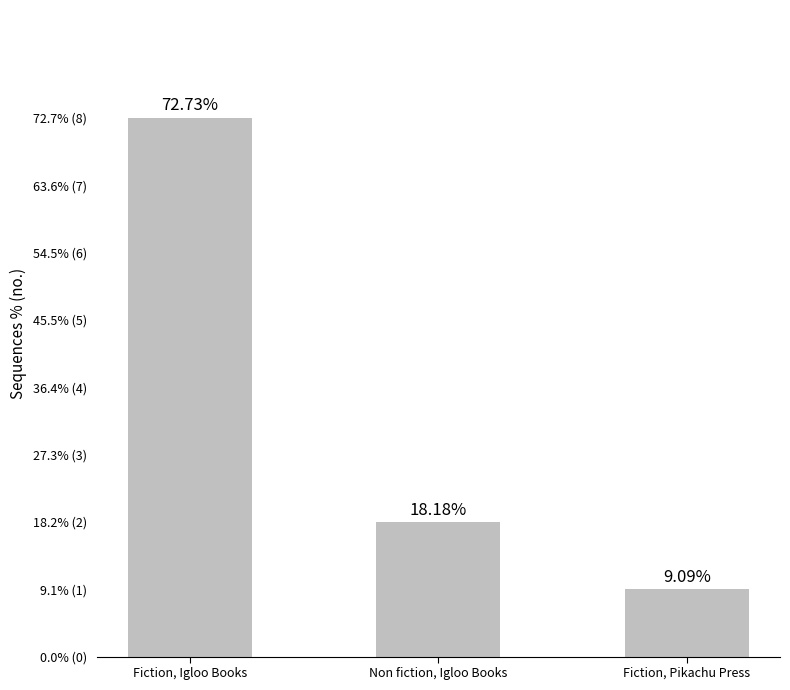

Does the chart contain any negative values?

No